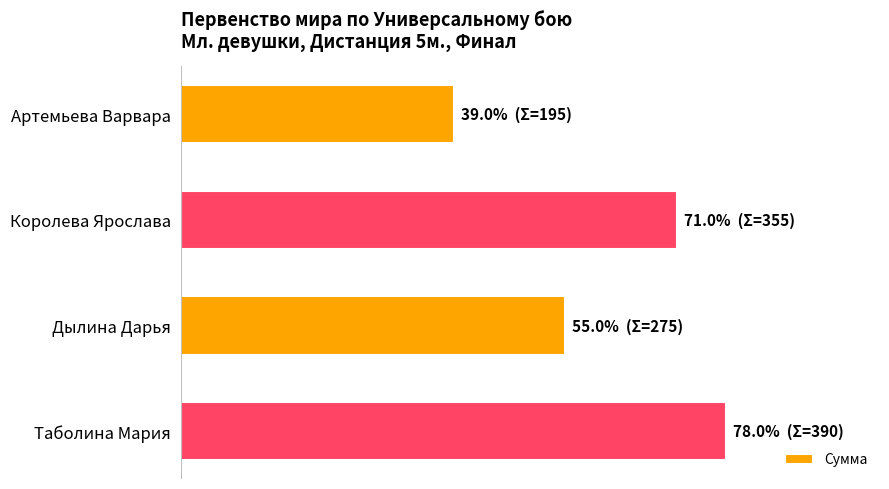

What is the difference between the maximum and second lowest values?

115